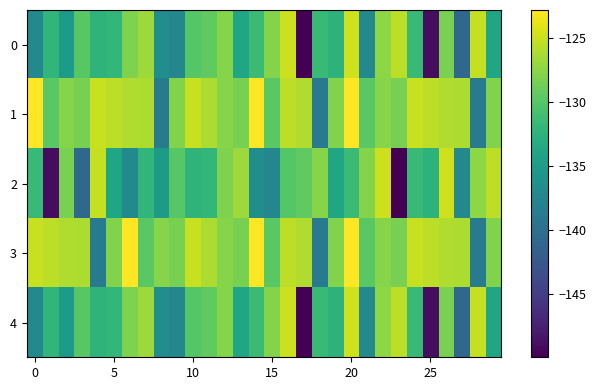

At which category is the sum across all series the highest?

20